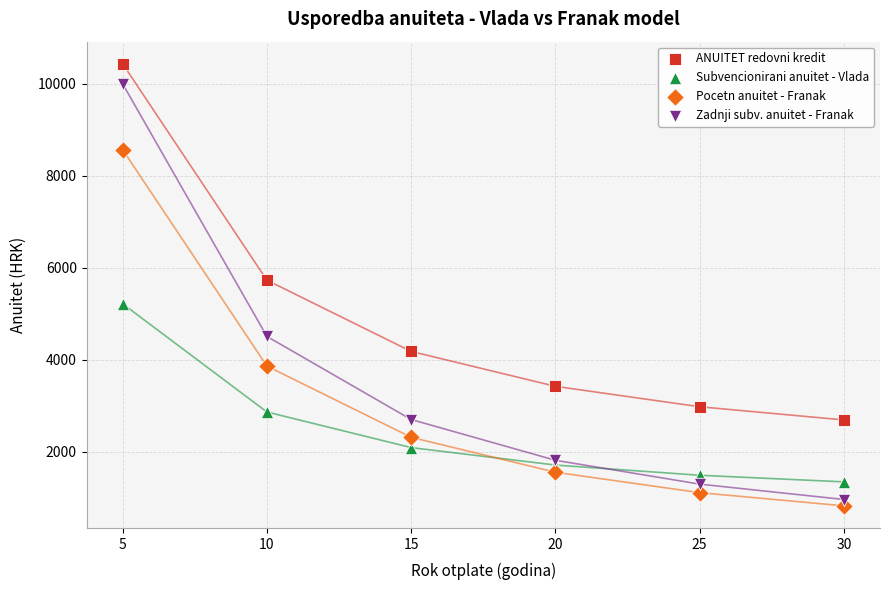

Which series contains the highest Y value?

ANUITET redovni kredit